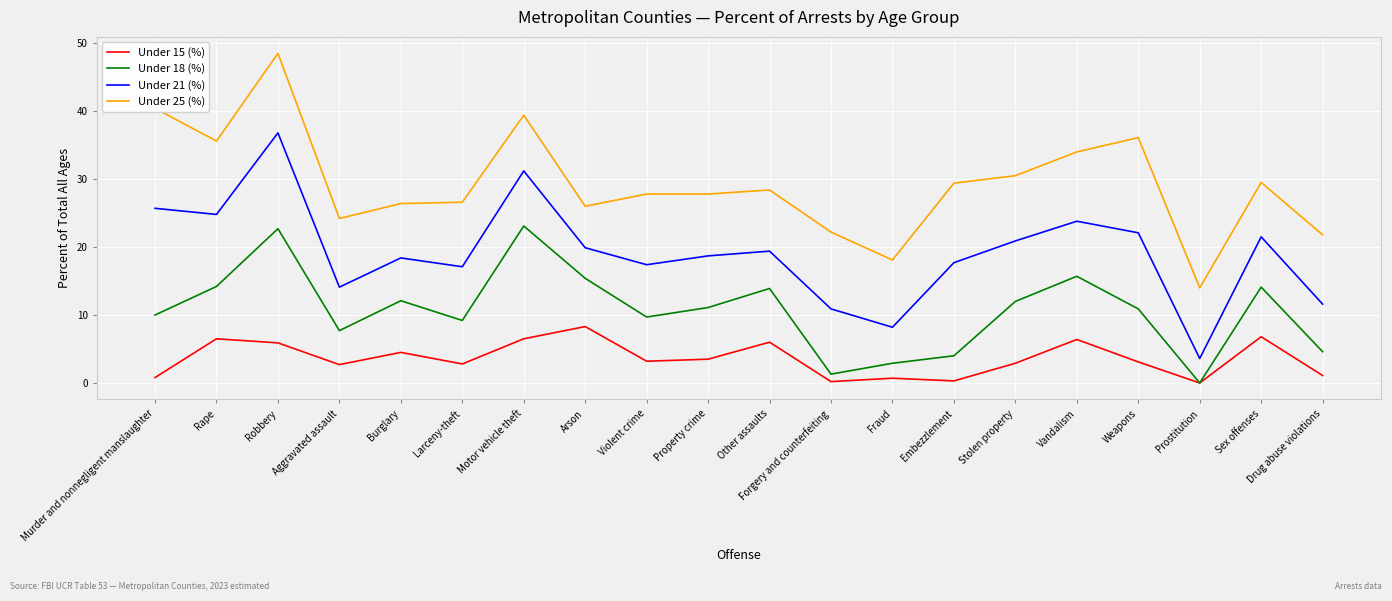

What is the difference between the Under 18 (%) values at Property crime and Sex offenses?

3.0